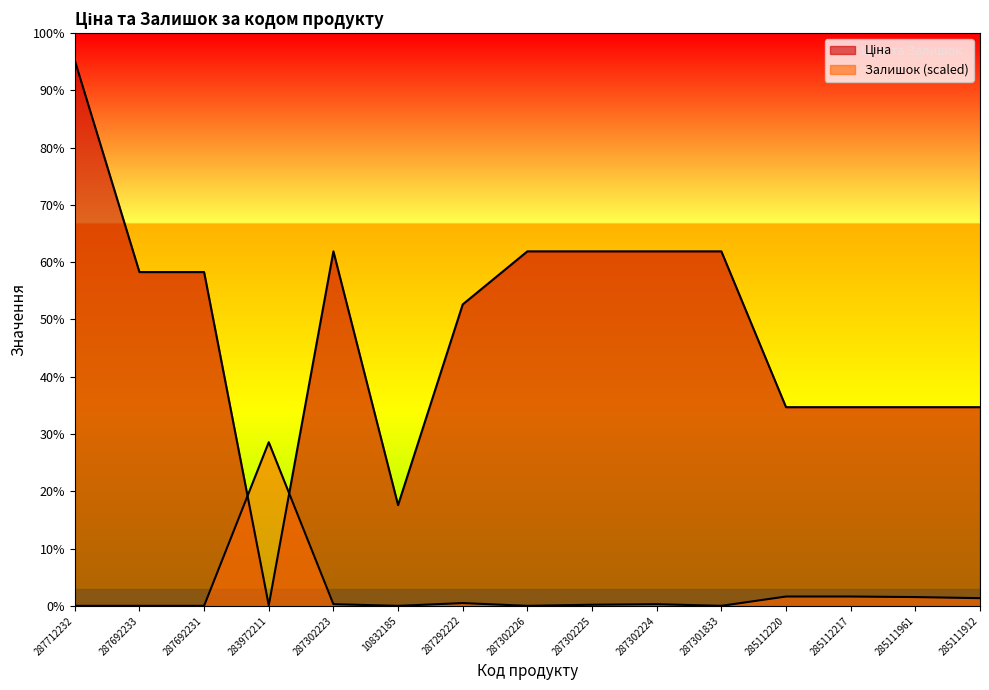

True or false: Залишок and Ціна cross at least once.

True